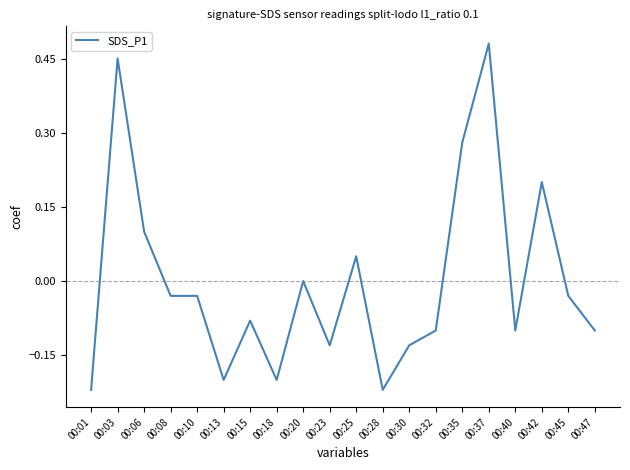

True or false: the data shows -0.1 at 00:47.

True